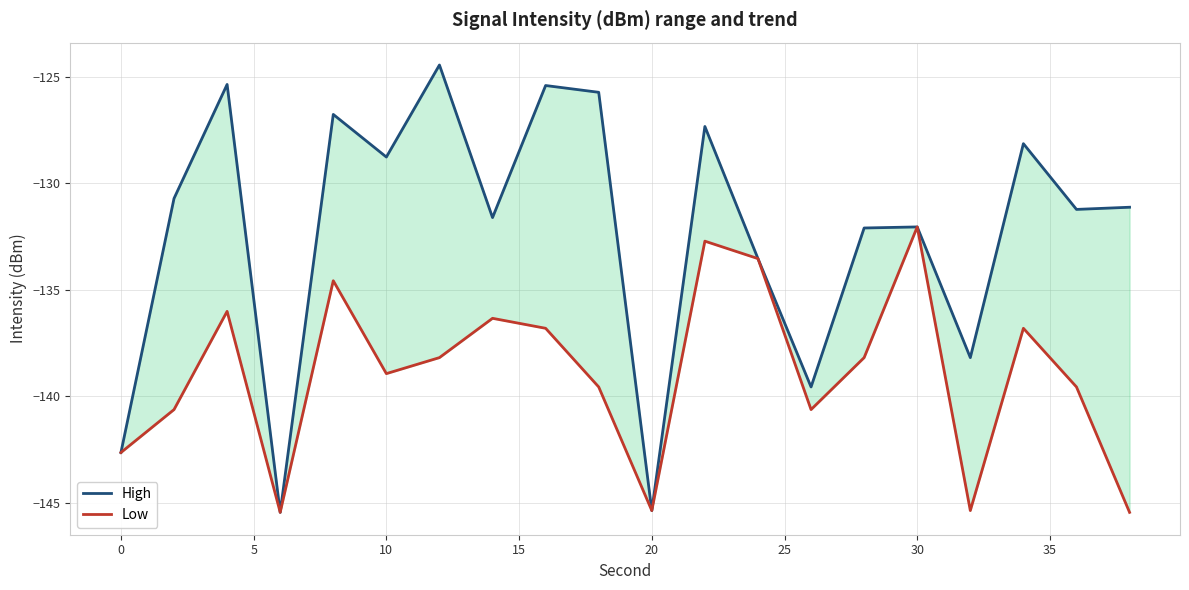

True or false: Low and High intersect in this chart.

False